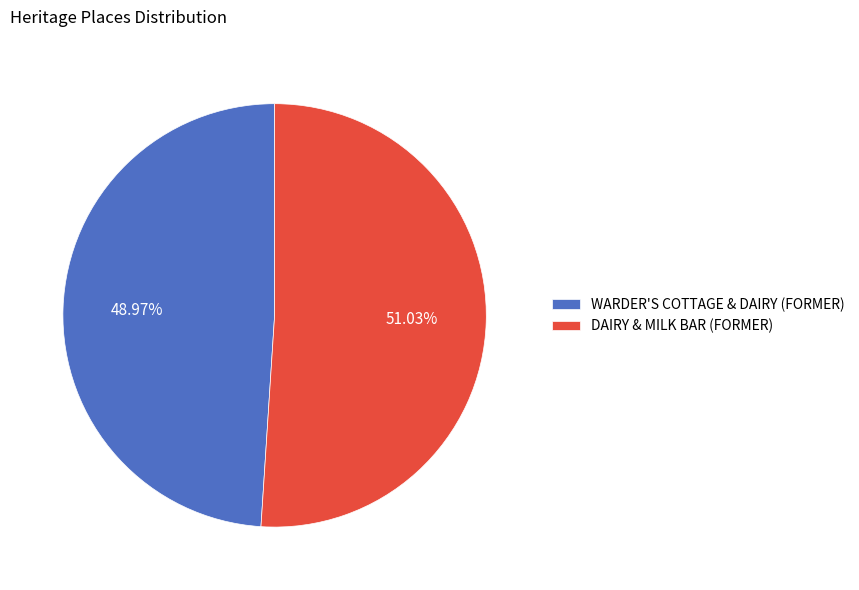

To the nearest percent, what is the average slice percentage?

50%